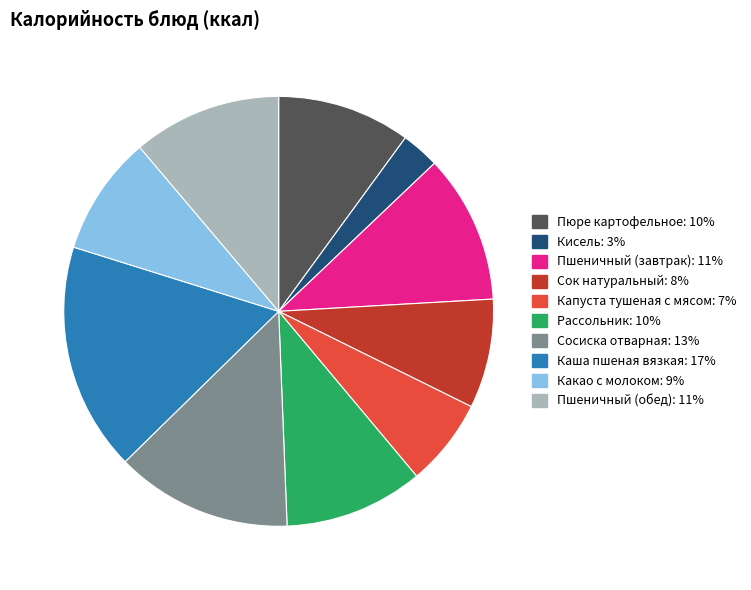

What is the smallest slice in the pie chart?

Кисель